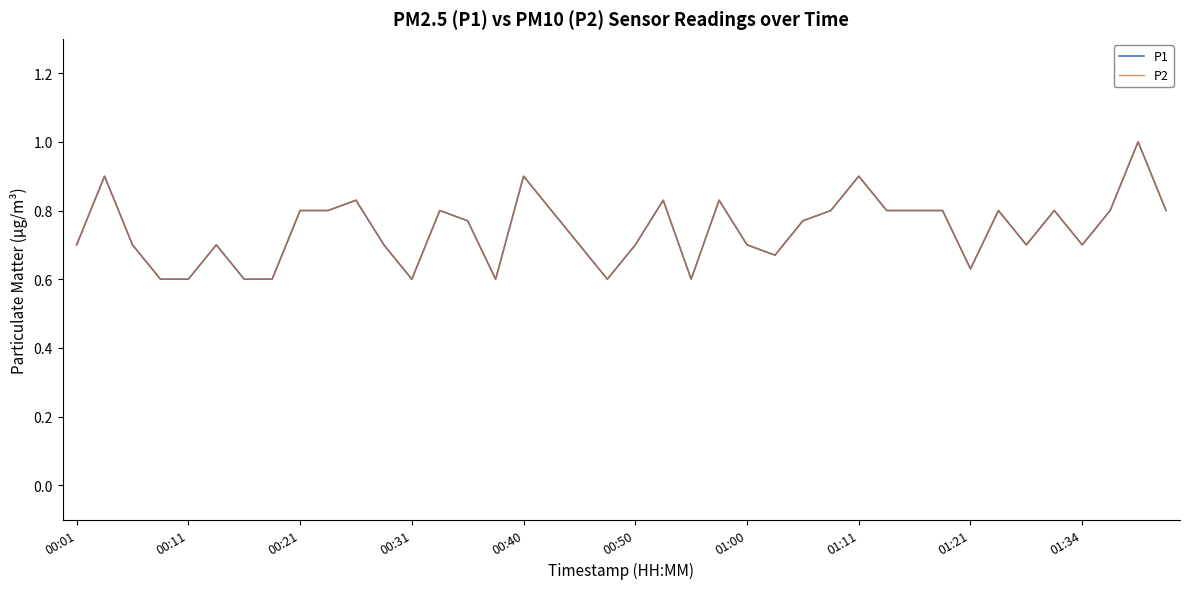

Does the chart have visible grid lines?

No